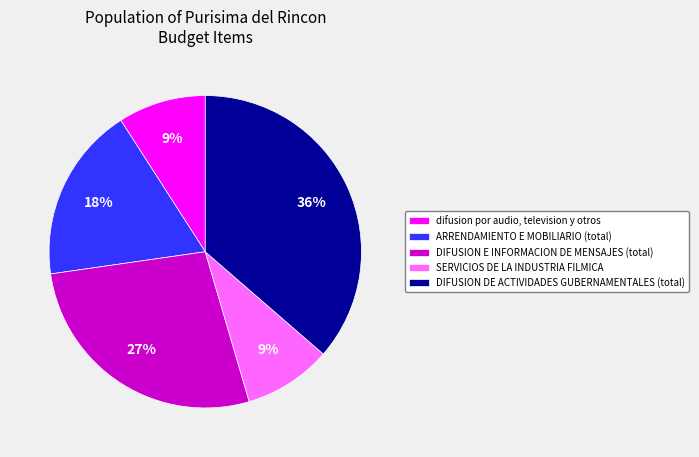

Do DIFUSION DE ACTIVIDADES GUBERNAMENTALES (total) and DIFUSION E INFORMACION DE MENSAJES (total) together represent more than half of the pie?

Yes